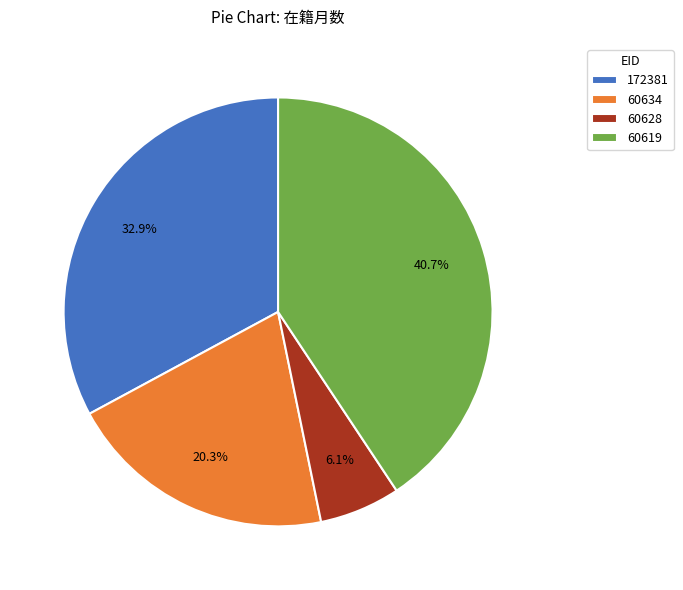

Count the number of slices in the pie.

4